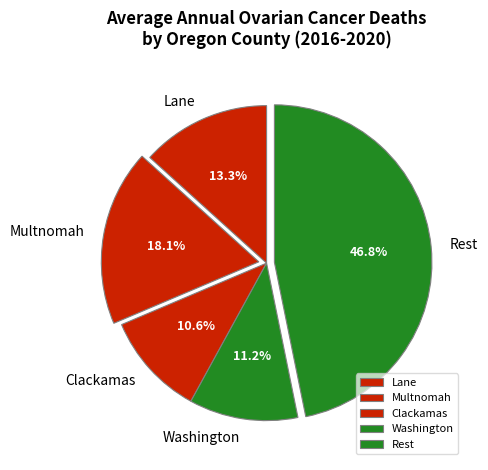

What is the largest slice in the pie chart?

Rest